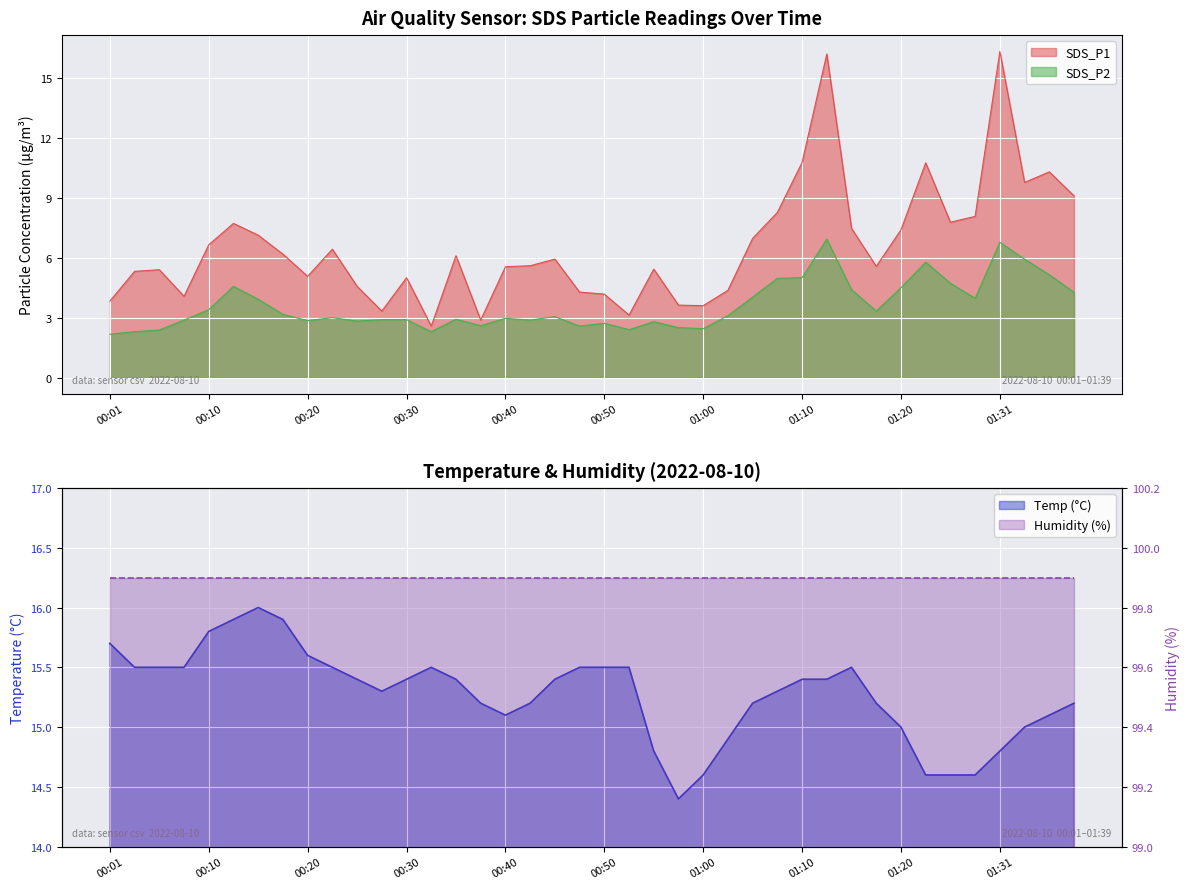

True or false: SDS_P2 and SDS_P1 cross at least once.

False